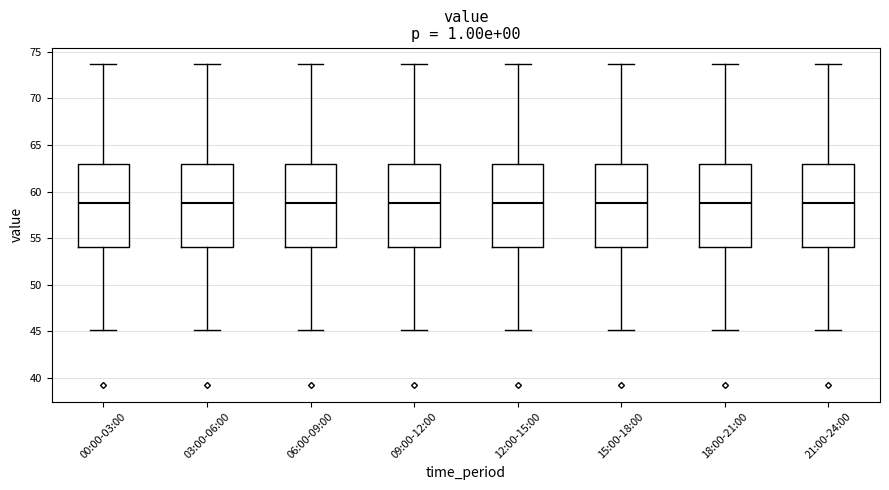

Reading left to right, read every box against the y-axis: the position of its median line, the range the box covers, and the ends of its whiskers. The values are not printed on the chart, so give them approximately, as read against the axis.

00:00-03:00: median 58.5, box 54.0 to 63.0, whiskers 45.0 to 73.5
03:00-06:00: median 58.5, box 54.0 to 63.0, whiskers 45.0 to 73.5
06:00-09:00: median 58.5, box 54.0 to 63.0, whiskers 45.0 to 73.5
09:00-12:00: median 58.5, box 54.0 to 63.0, whiskers 45.0 to 73.5
12:00-15:00: median 58.5, box 54.0 to 63.0, whiskers 45.0 to 73.5
15:00-18:00: median 58.5, box 54.0 to 63.0, whiskers 45.0 to 73.5
18:00-21:00: median 58.5, box 54.0 to 63.0, whiskers 45.0 to 73.5
21:00-24:00: median 58.5, box 54.0 to 63.0, whiskers 45.0 to 73.5